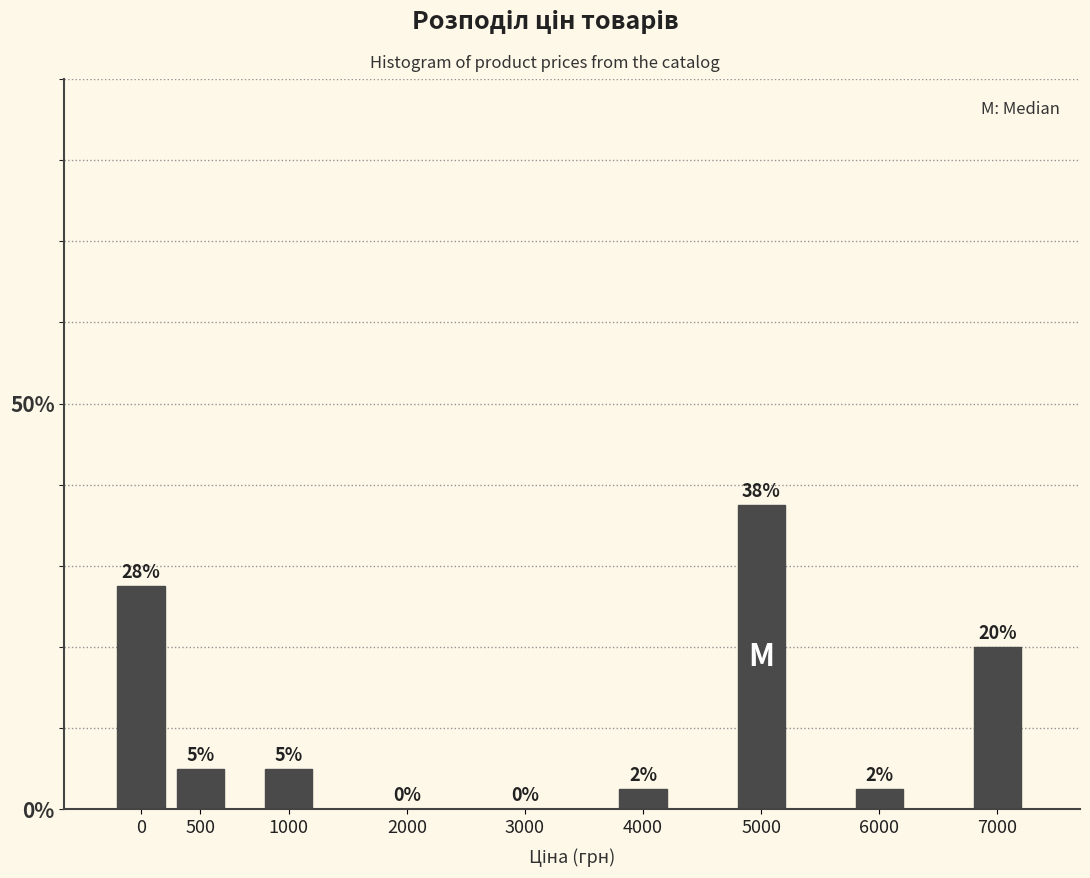

What is the ratio of the value at 4000 to the value at 6000?

1.0